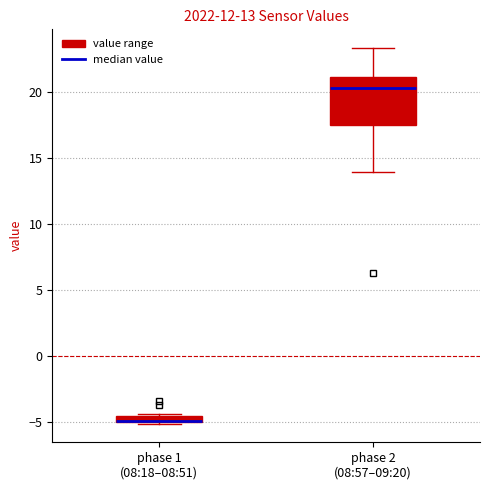

Which box is the tallest, from its lower edge to its upper edge?

phase 2 (08:57–09:20)